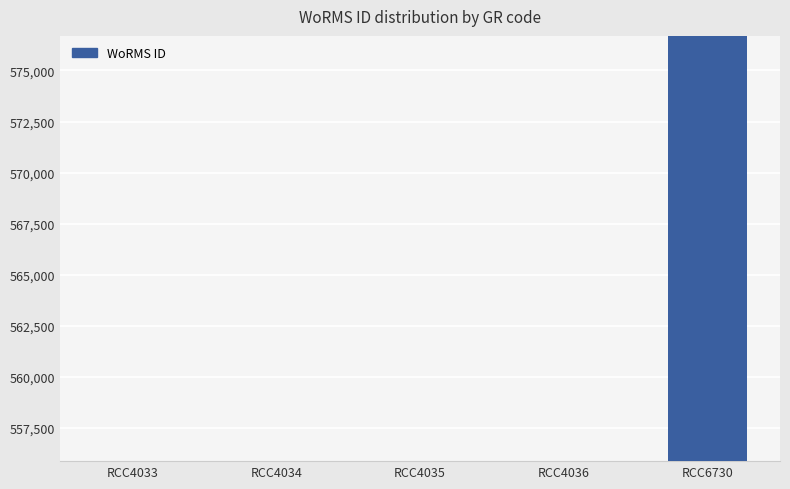

Which category has the highest value across all series?

RCC6730